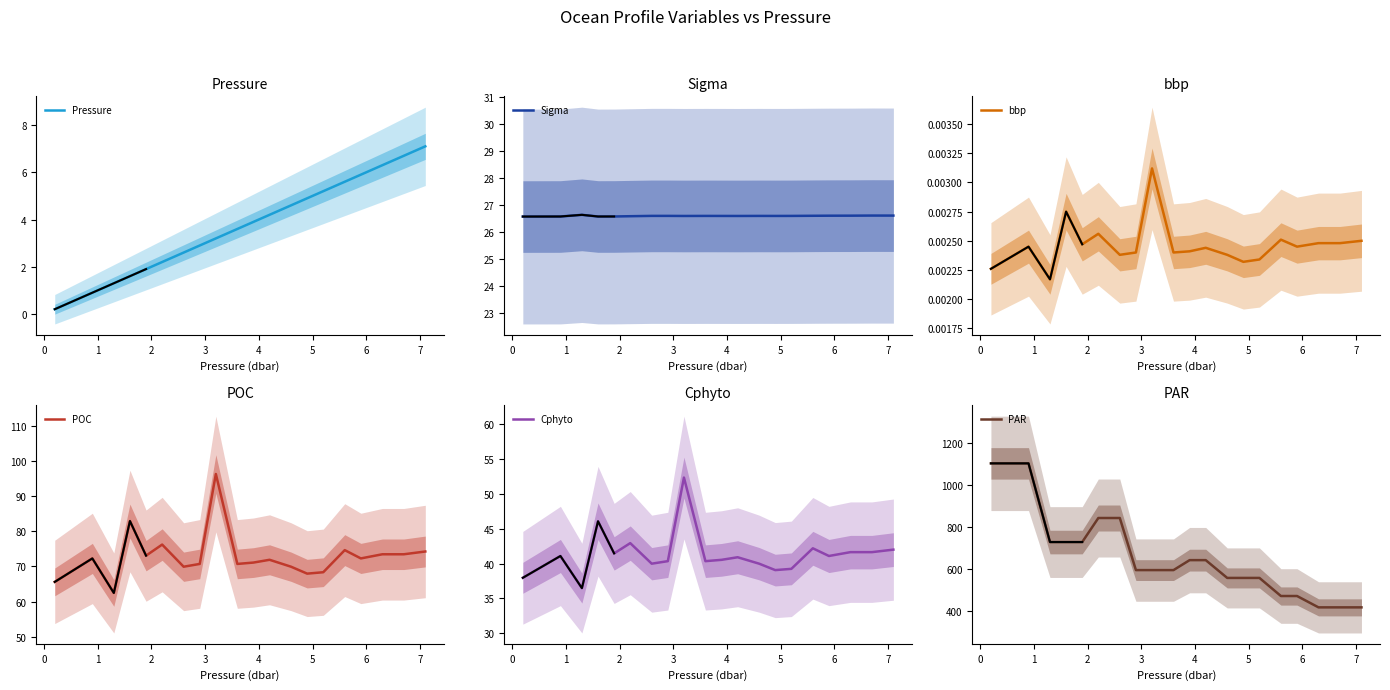

How many data points in Pressure are less than 3?

8